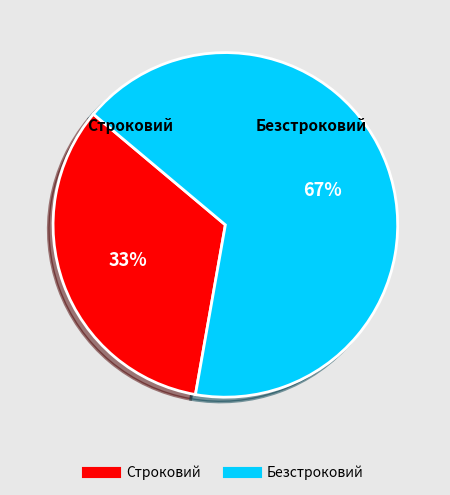

How many segments does this pie chart have?

2